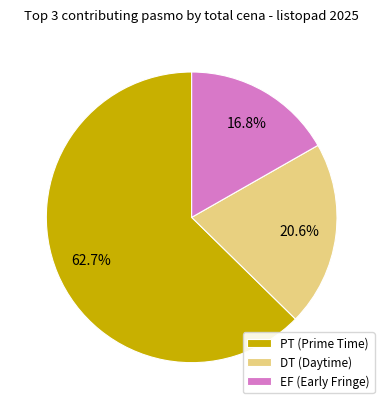

To the nearest percent, what is the average slice percentage?

33%